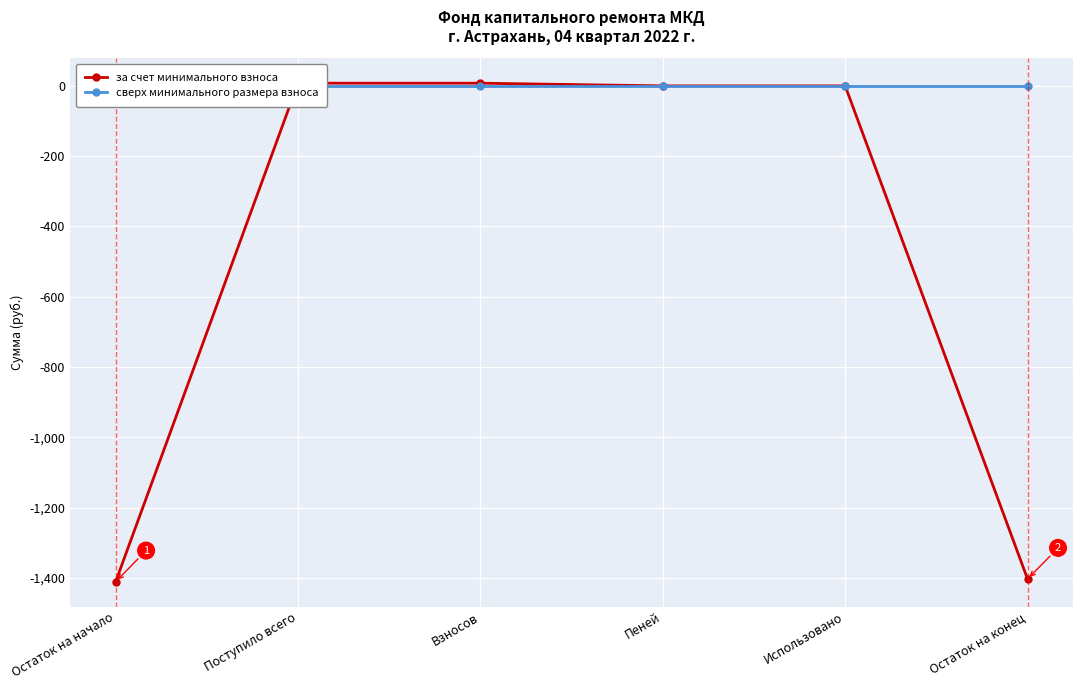

How many lines are shown in the chart?

2